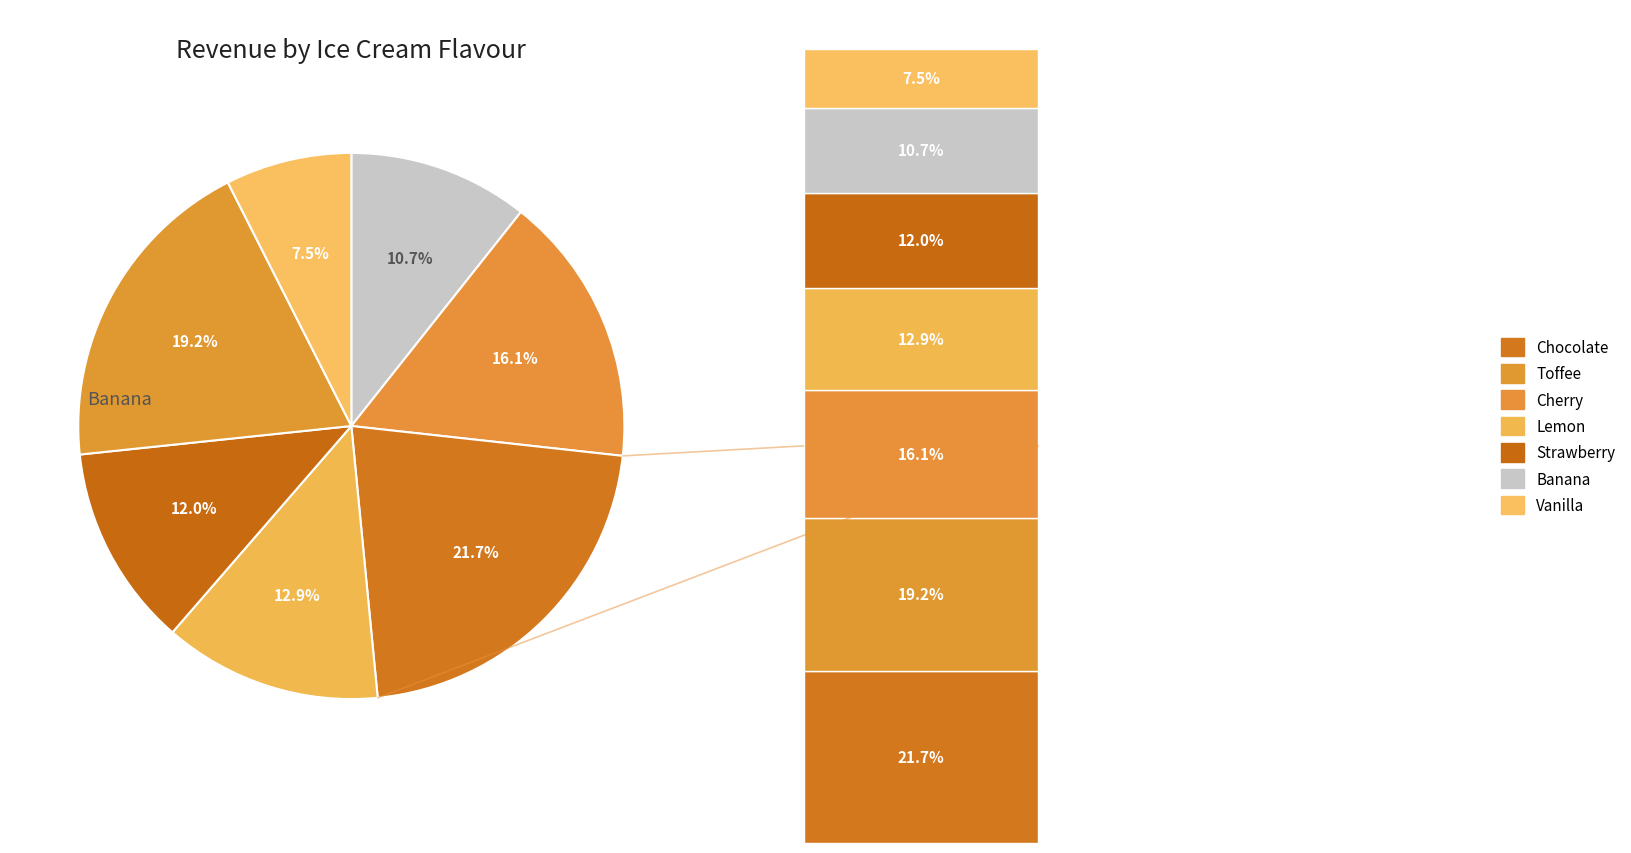

Which has a higher value, Vanilla or Cherry?

Cherry